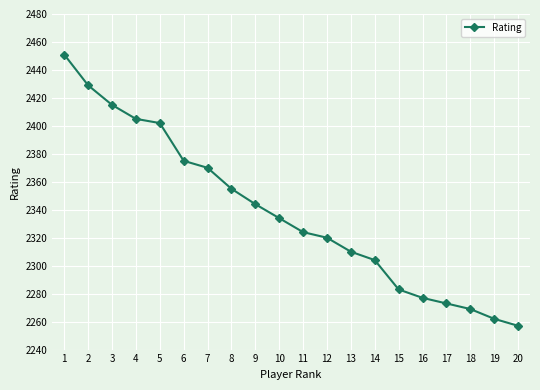

Reading left to right, transcribe all the data shown in this chart.

2451	2429	2415	2405	2402	2375	2370	2355	2344	2334	2324	2320	2310	2304	2283	2277	2273	2269	2262	2257